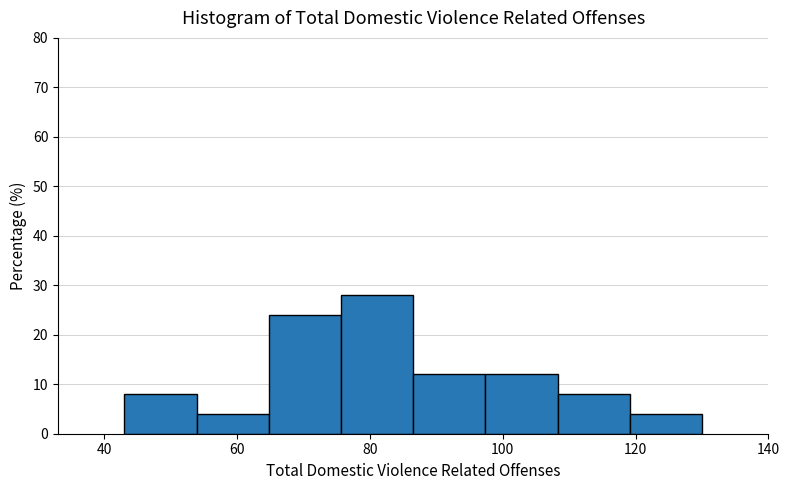

Which range on the x-axis has the tallest bar?

76 to 86